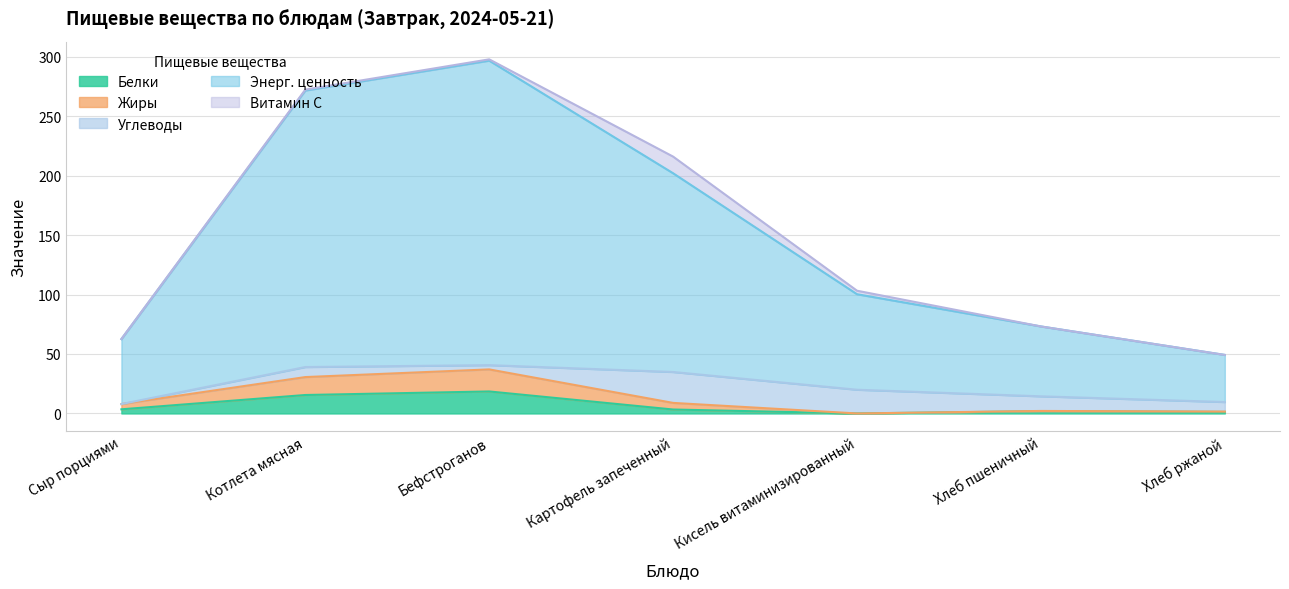

Does the chart have visible grid lines?

Yes